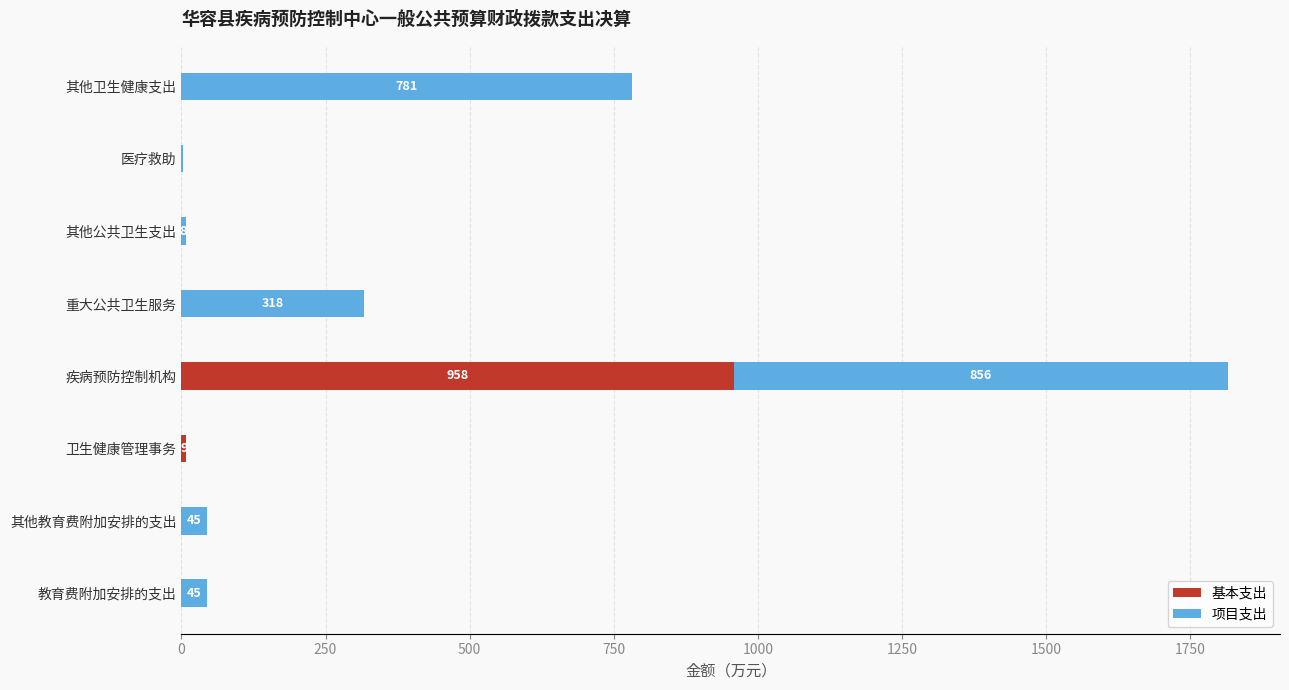

Is it true that 基本支出 equals 0.0 at 重大公共卫生服务?

True